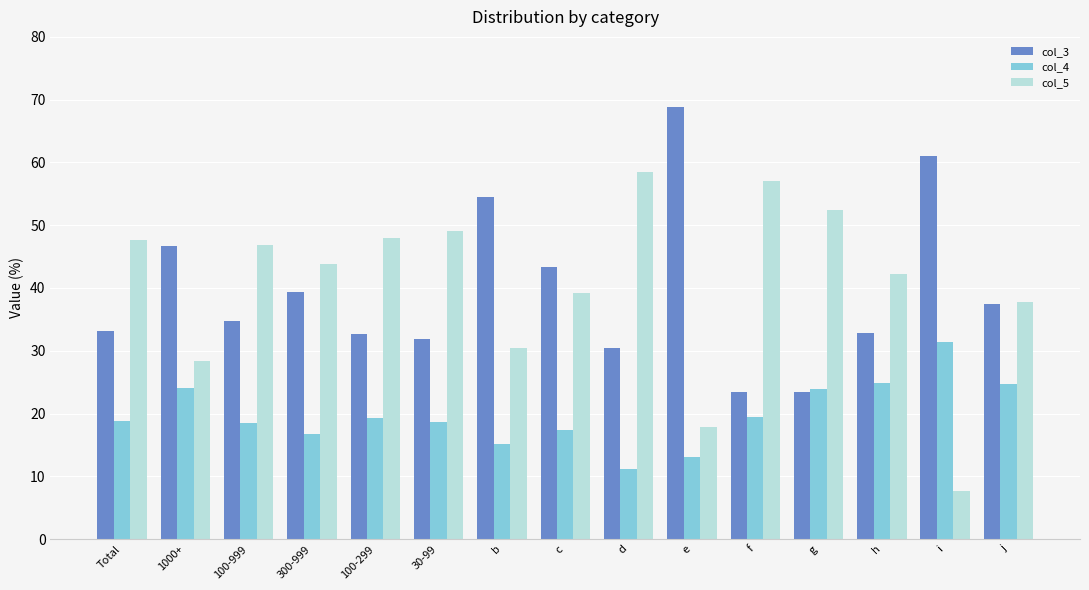

How many bars are there in each group?

3